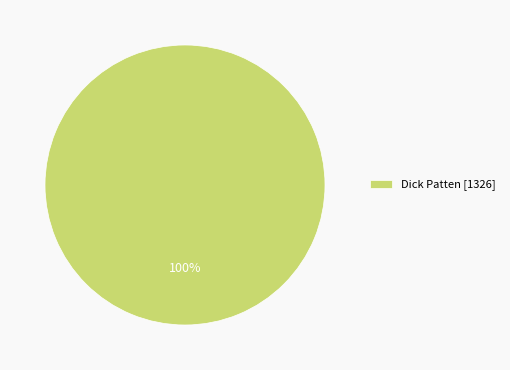

True or false: Dick Patten [1326] accounts for 87% of the total.

False